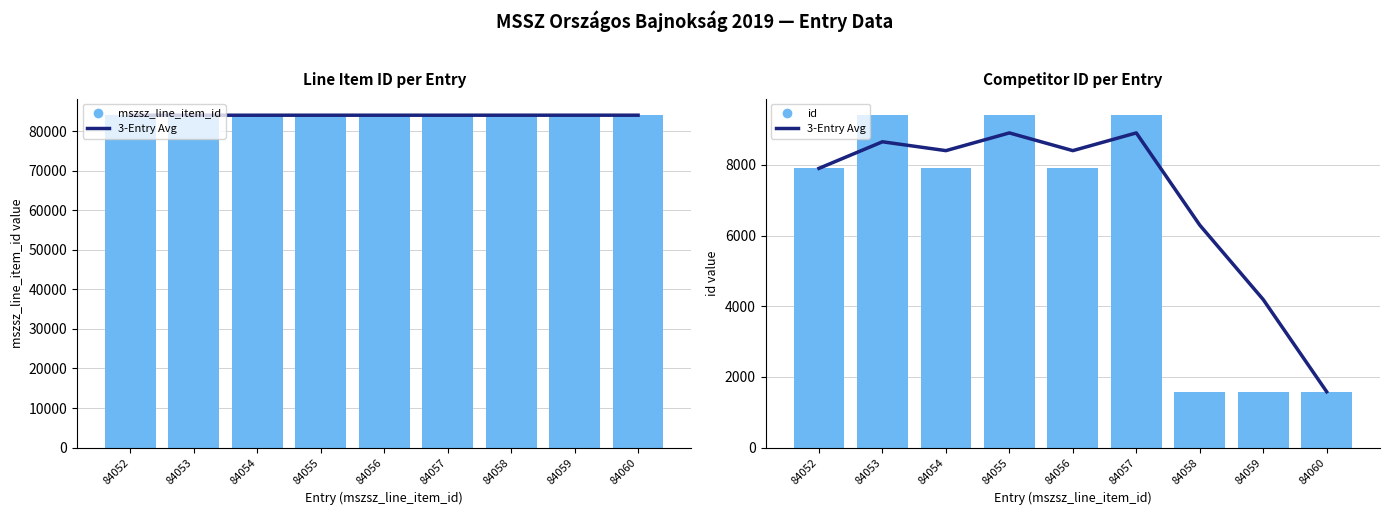

At how many categories does at least one series exceed 78738?

9